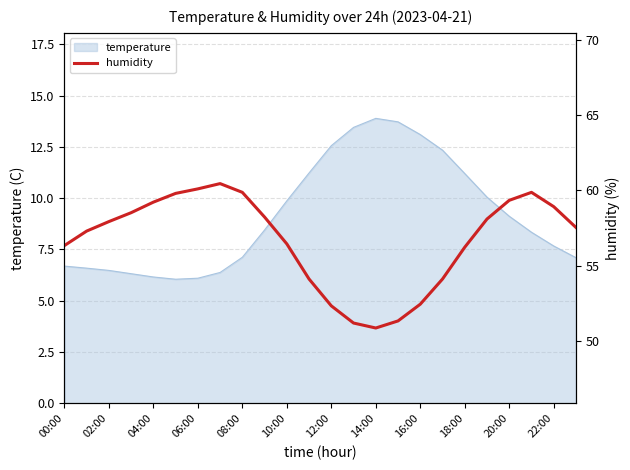

The temperature series shows 6.2 at 04:00. True or false?

True